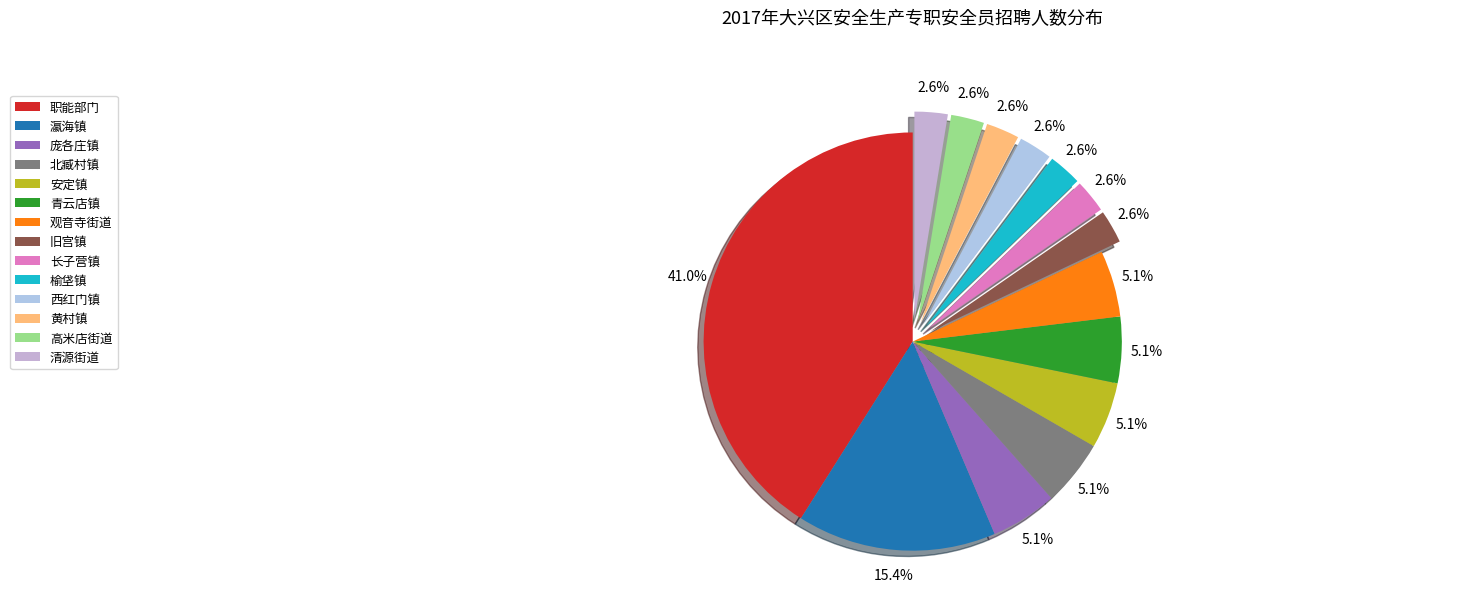

What is the ratio of the value at 北臧村镇 to the value at 青云店镇?

1.0